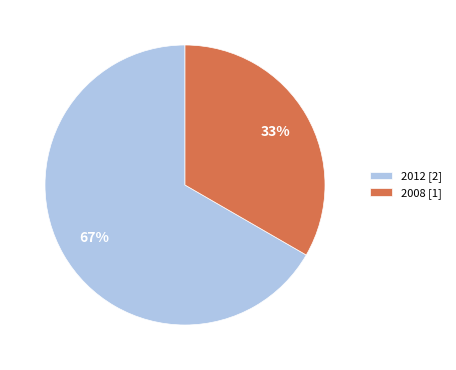

Count the number of slices in the pie.

2